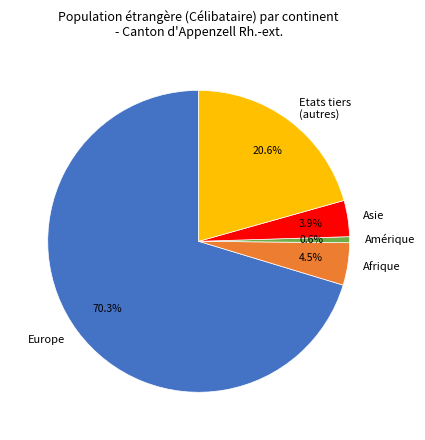

Which category accounts for the majority?

Europe